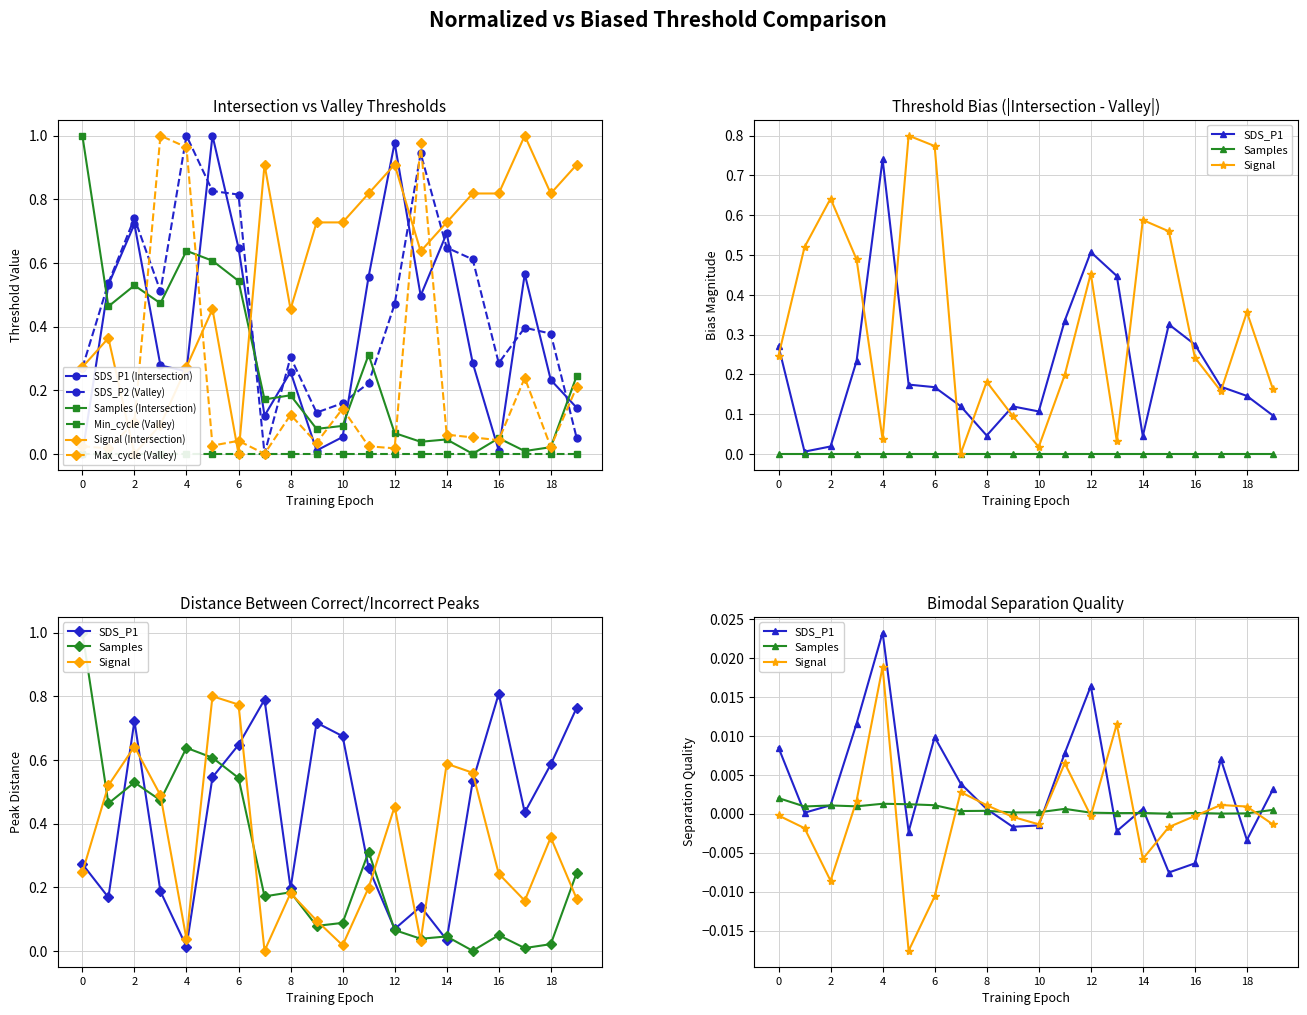

What is the difference between the maximum and minimum values in the Samples series?

1.0